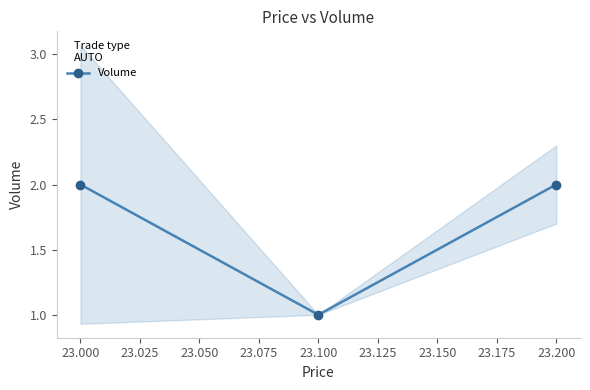

Count the values in the range 1 to 2.

3